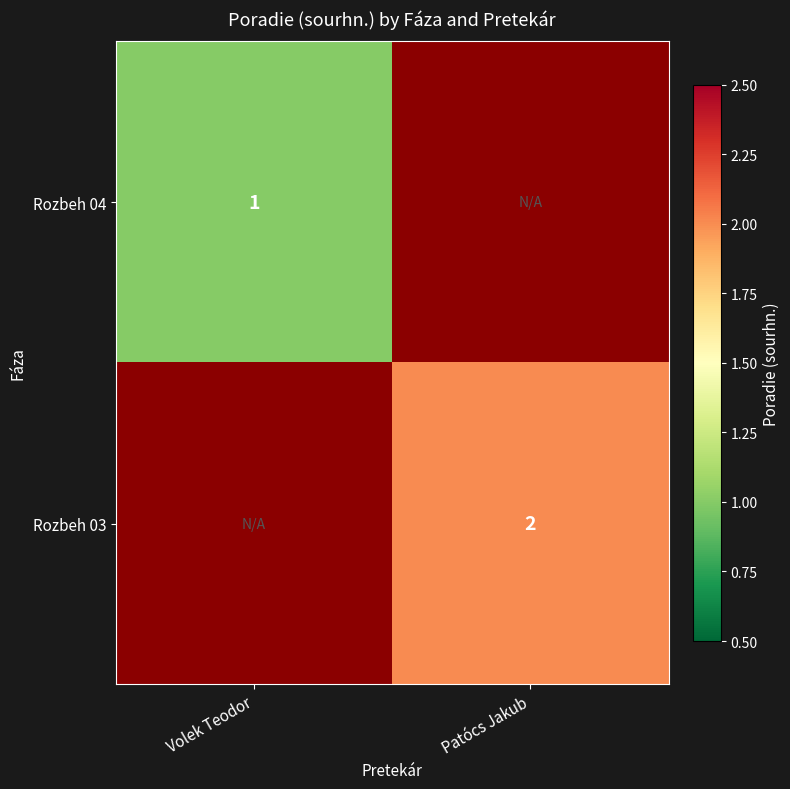

Is the value of Rozbeh 03 at Patócs Jakub greater than the value of Rozbeh 04 at Volek Teodor?

Yes